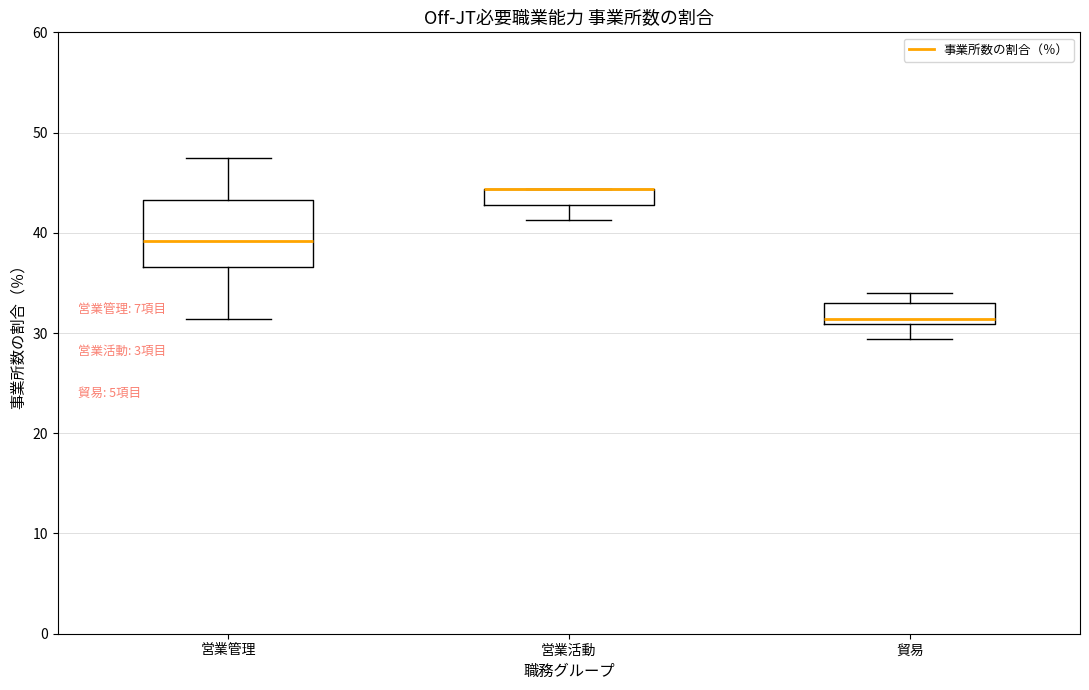

Reading left to right, read every box against the y-axis: the position of its median line, the range the box covers, and the ends of its whiskers. The values are not printed on the chart, so give them approximately, as read against the axis.

営業管理: median 39, box 37 to 43, whiskers 31 to 47
営業活動: median 44 (drawn on the box's upper edge), box 43 to 44, whiskers 41 to 44
貿易: median 31 (just above the box's lower edge), box 31 to 33, whiskers 29 to 34